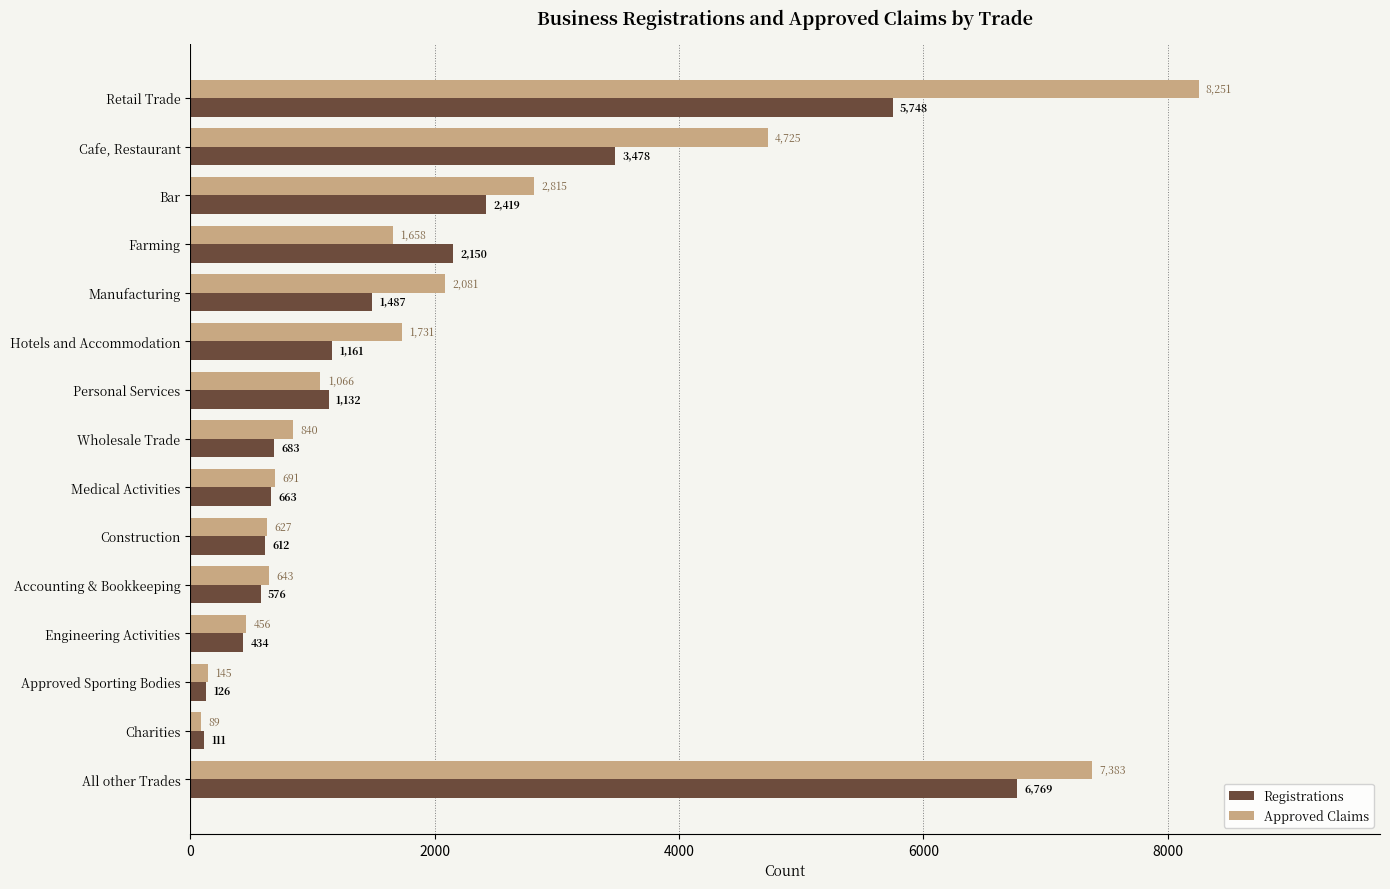

Rank the categories by Approved Claims value from lowest to highest.

Charities, Approved Sporting Bodies, Engineering Activities, Construction, Accounting & Bookkeeping, Medical Activities, Wholesale Trade, Personal Services, Farming, Hotels and Accommodation, Manufacturing, Bar, Cafe, Restaurant, All other Trades, Retail Trade